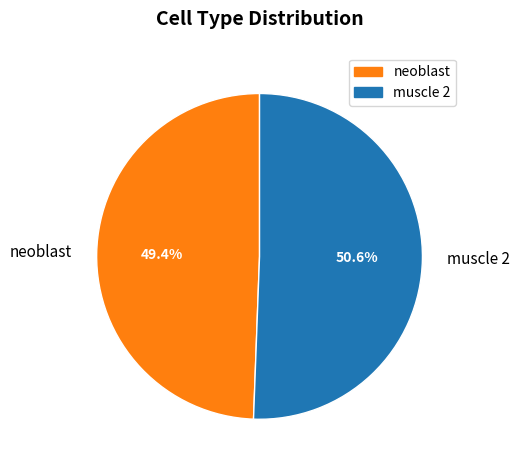

Which category has the smallest portion of the pie?

neoblast